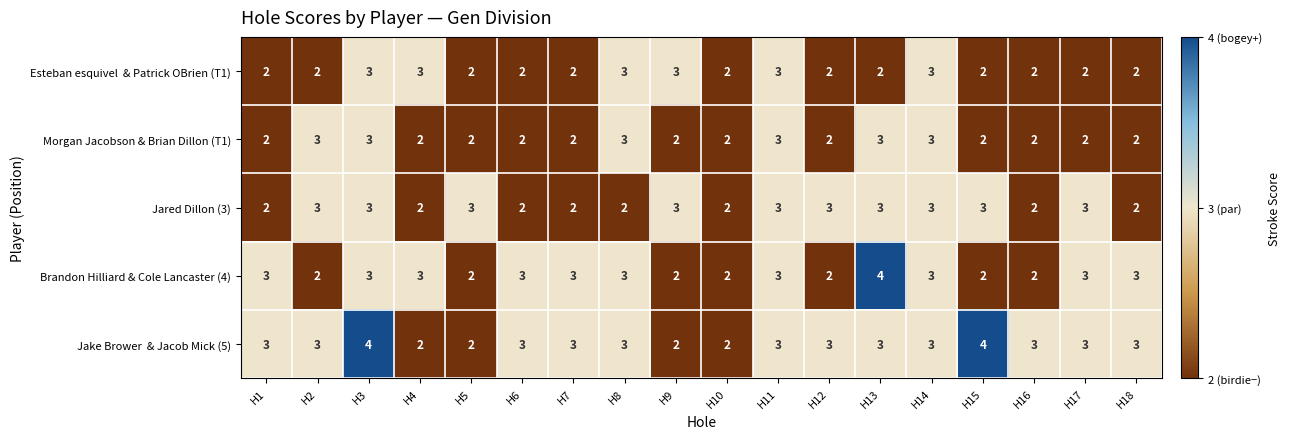

What is the maximum value shown in the chart?

4